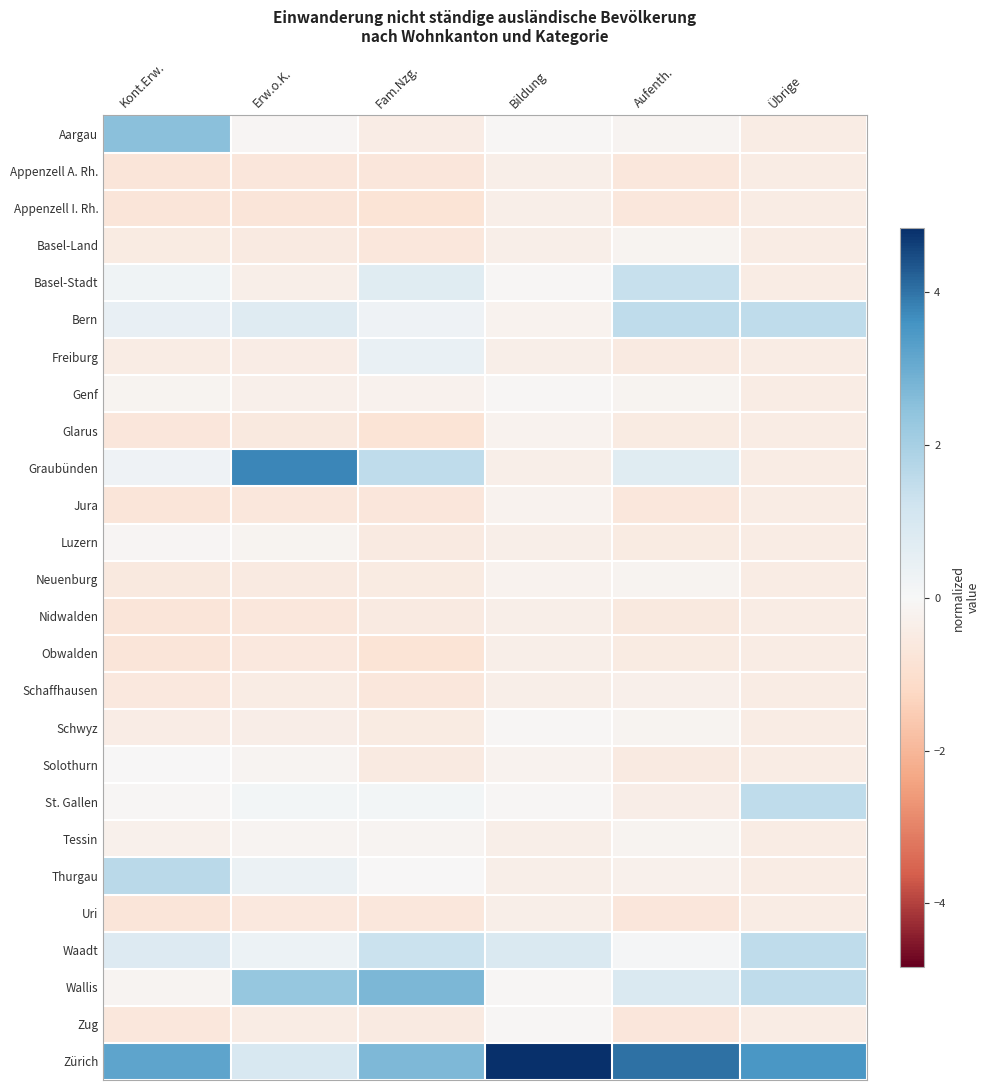

What is the smallest value displayed?

-0.8